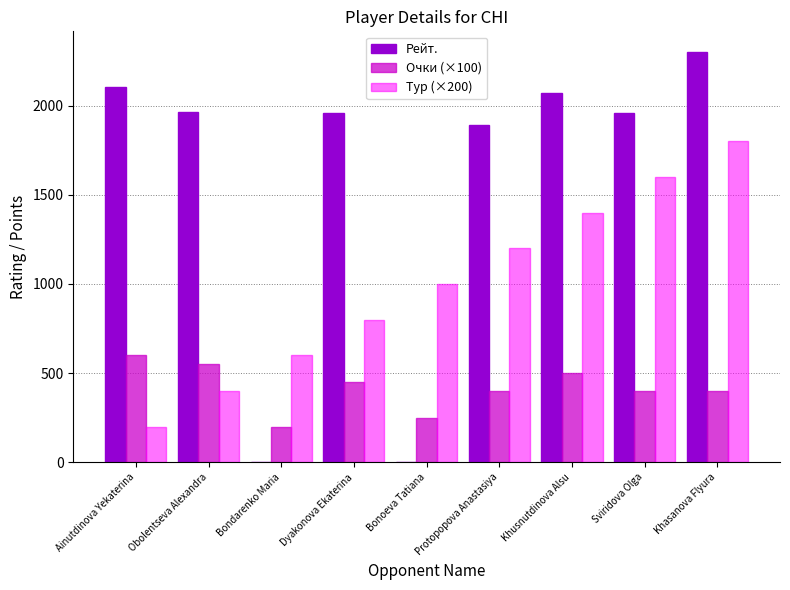

Where is Тур (×200) nearest to the value 1000?

Bonoeva Tatiana